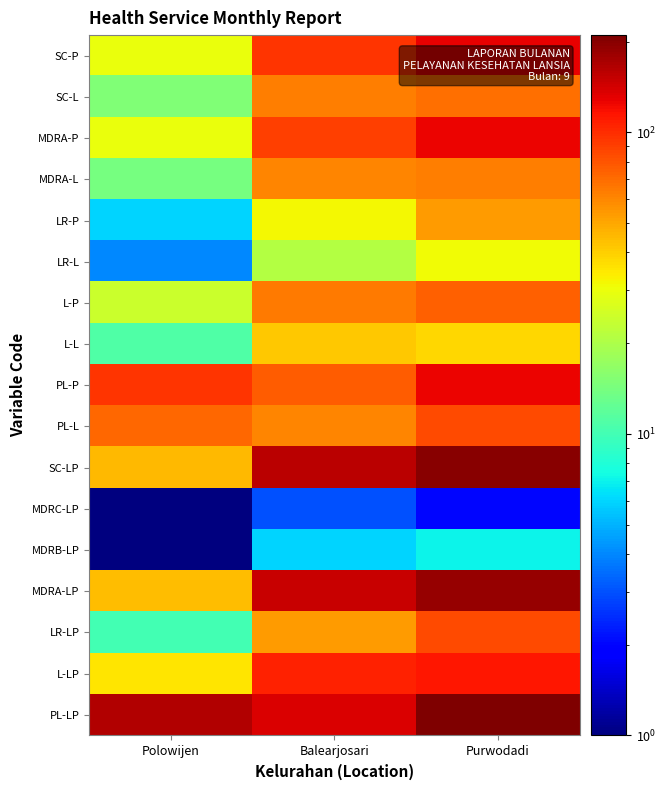

At which category is the sum across all series the highest?

Purwodadi